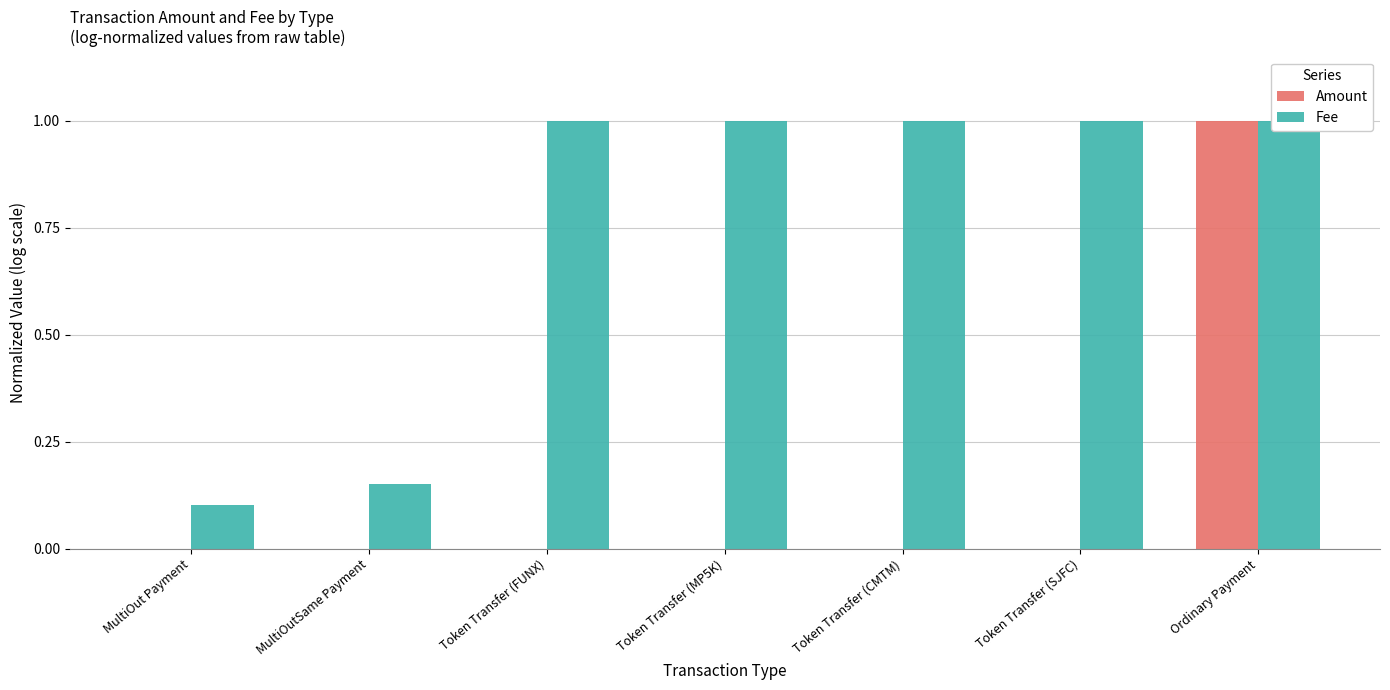

Reading right to left, list all the values displayed in this chart.

Amount: Ordinary Payment=1.0	Token Transfer (SJFC)=0.0	Token Transfer (CMTM)=0.0	Token Transfer (MP5K)=0.0	Token Transfer (FUNX)=0.0	MultiOutSame Payment=0.0	MultiOut Payment=0.0
Fee: Ordinary Payment=1.0	Token Transfer (SJFC)=1.0	Token Transfer (CMTM)=1.0	Token Transfer (MP5K)=1.0	Token Transfer (FUNX)=1.0	MultiOutSame Payment=0.2	MultiOut Payment=0.1